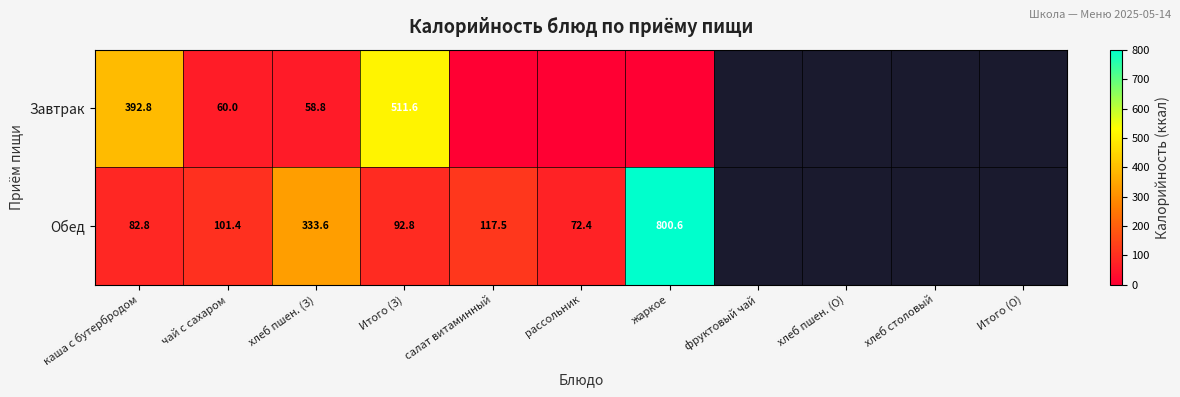

True or false: Обед has a value of 37.9 at рассольник.

False